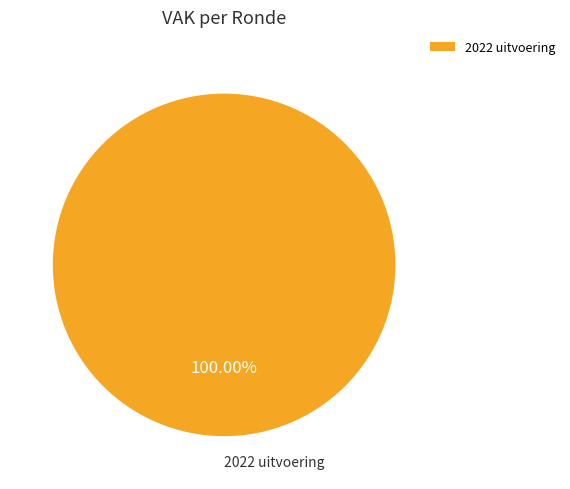

Rank the categories by value from highest to lowest.

2022 uitvoering